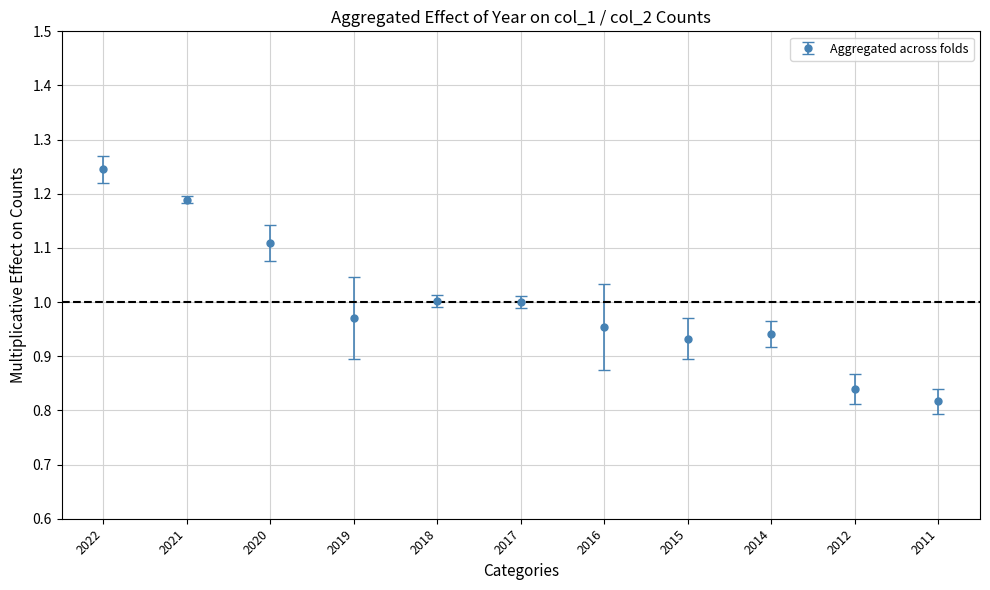

True or false: the data has more than 2 interior local peaks.

False